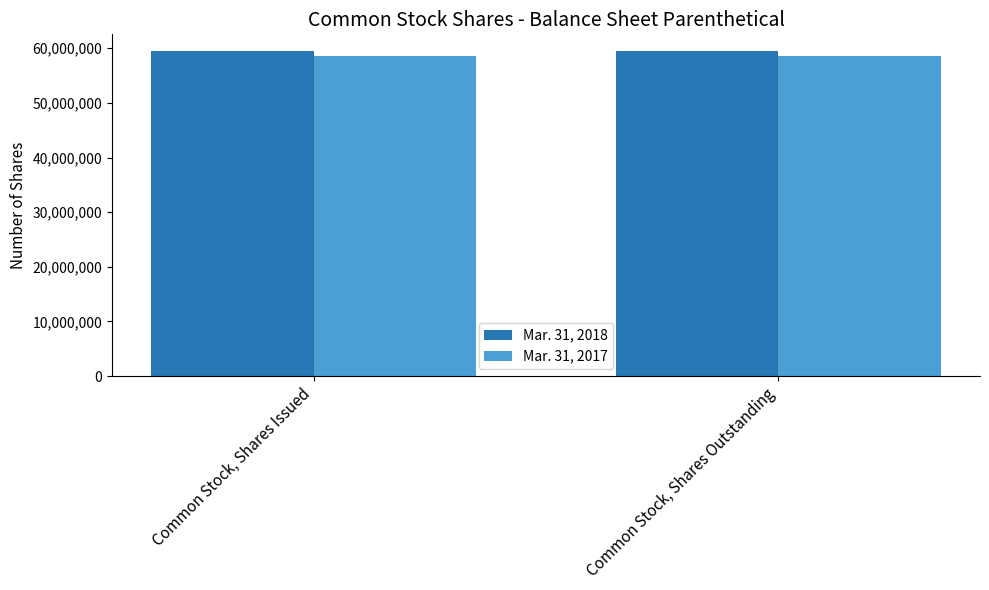

The value of Mar. 31, 2017 at Common Stock, Shares Issued is 58566787. True or false?

True